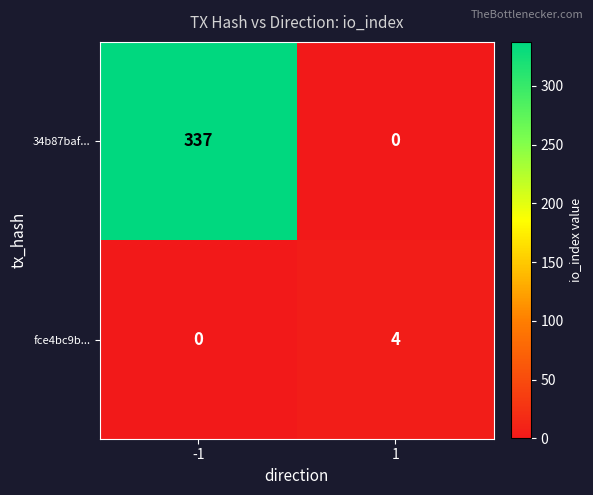

What is the sum of all 34b87baf... values?

337